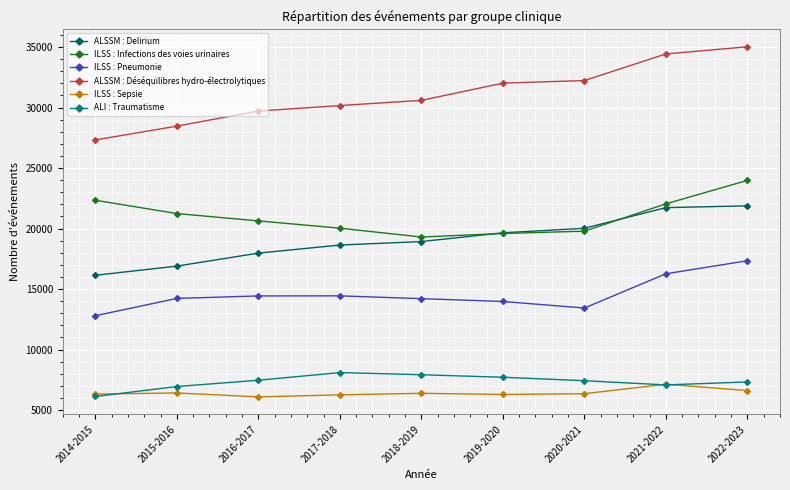

Which series has the widest spread of values?

ALSSM : Déséquilibres hydro-électrolytiques